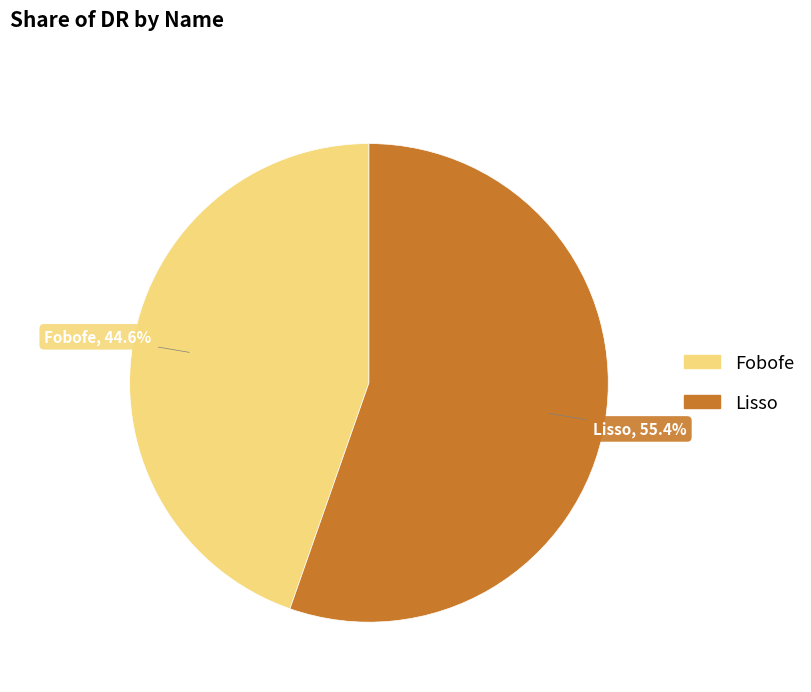

Which category has the smallest portion of the pie?

Fobofe